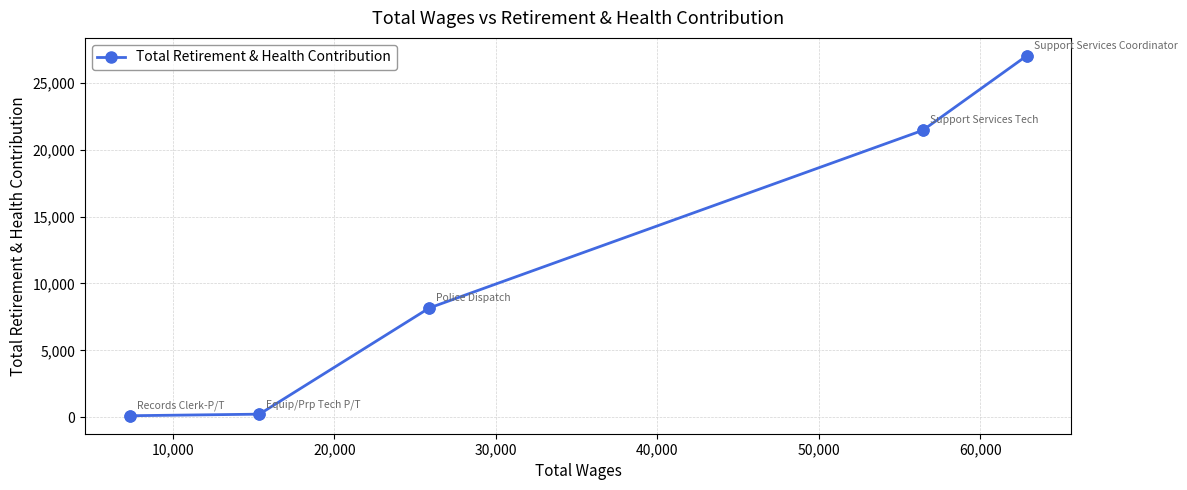

What is the maximum value shown in the chart?

27017